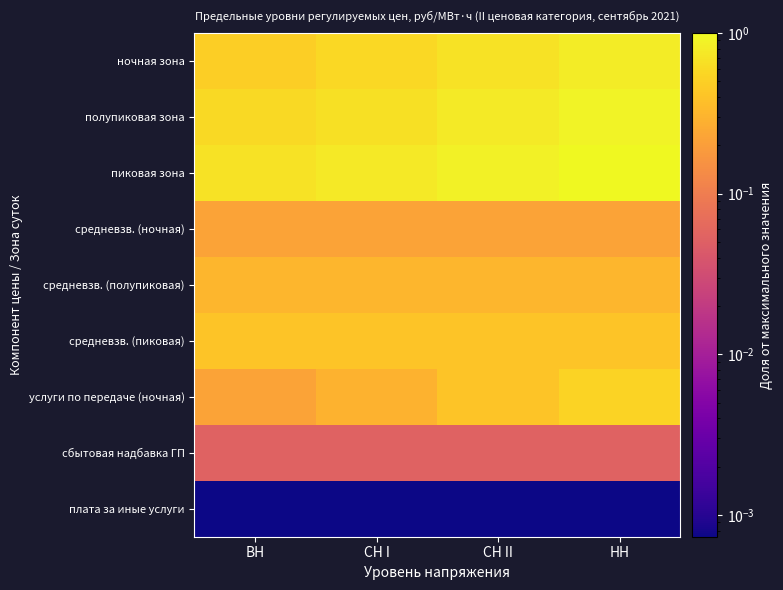

How many distinct data groups are displayed?

9